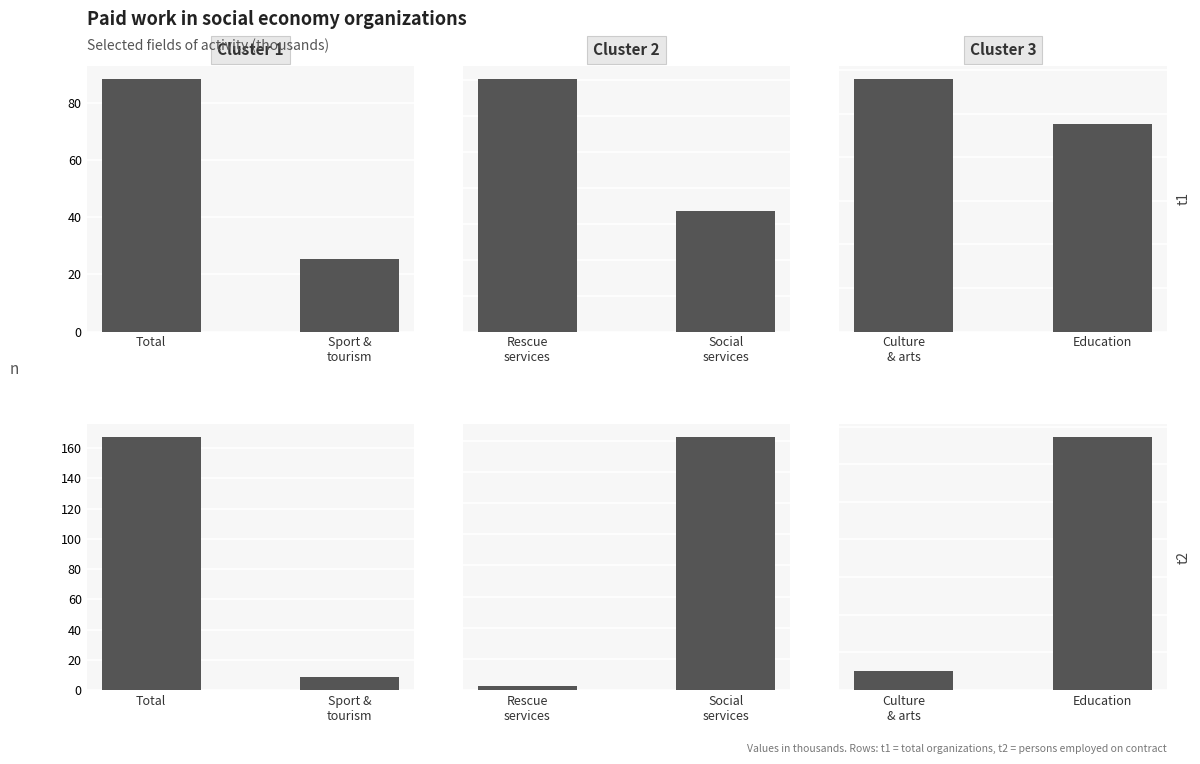

Count the number of data series in this chart.

2